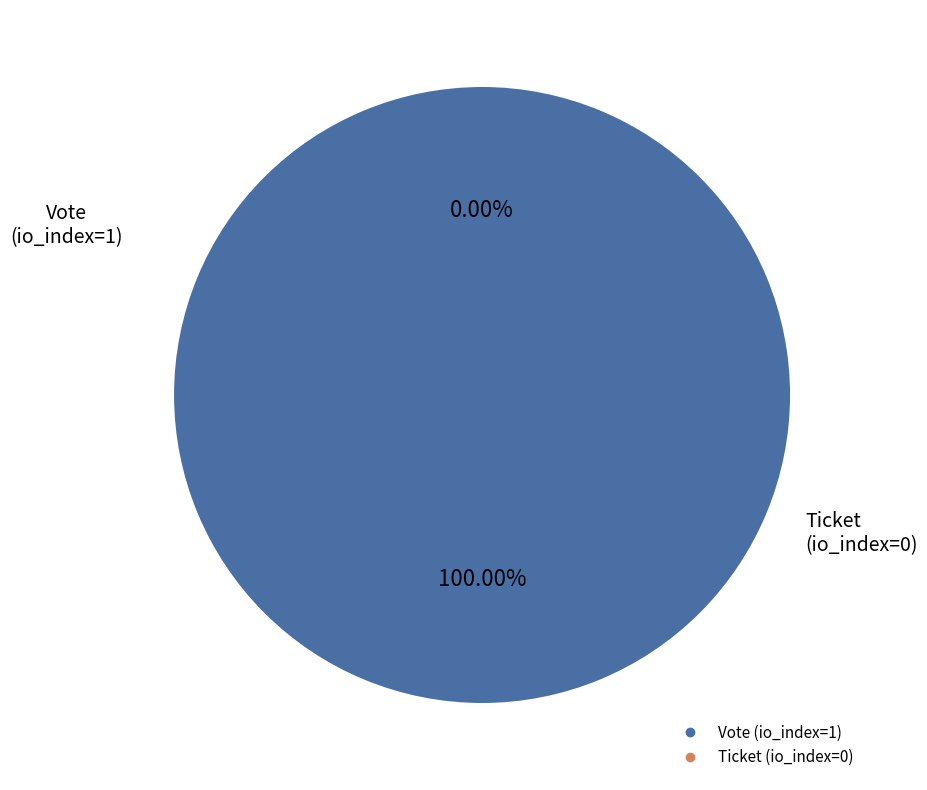

Combined, what portion of the pie is Vote (io_index=1) and Ticket (io_index=0)?

100.0%